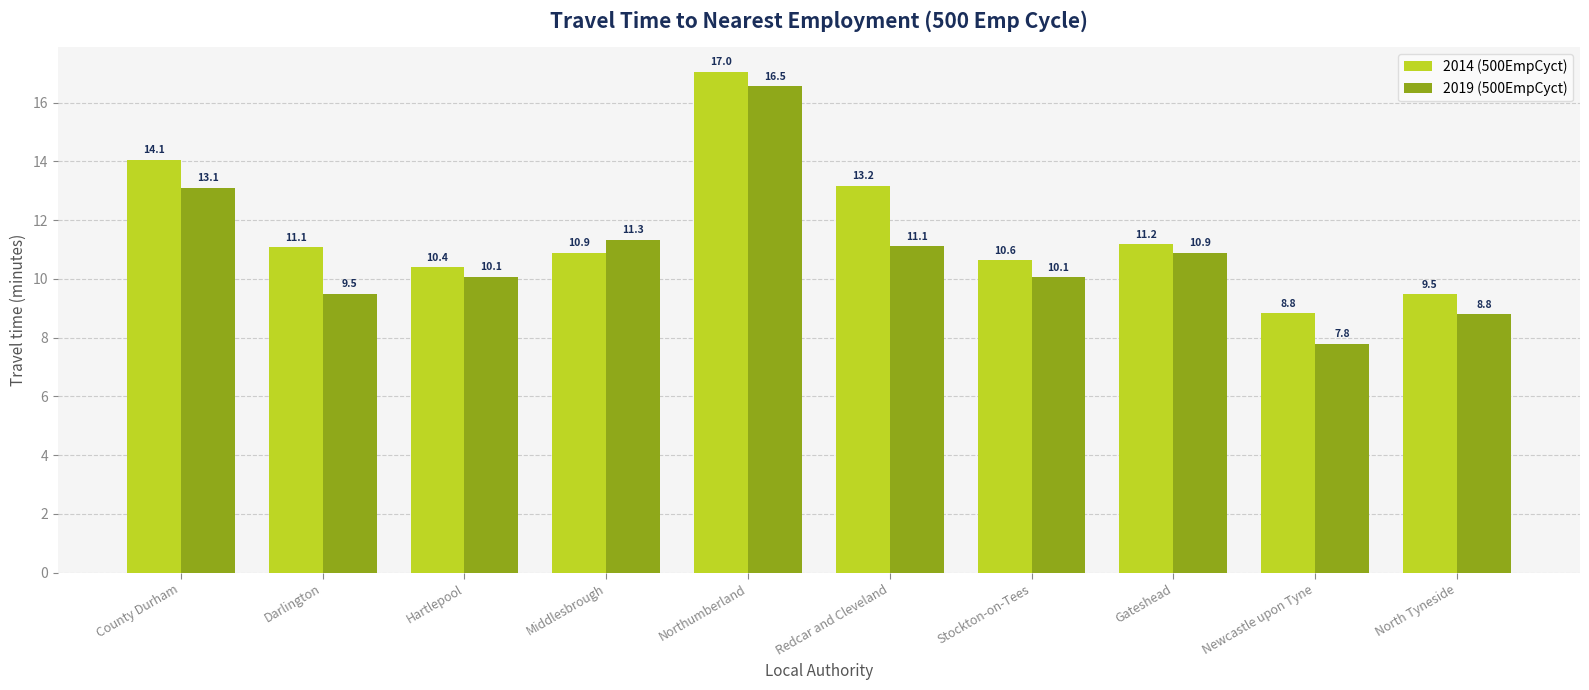

What is the label of the 6th bar from the right?

Northumberland